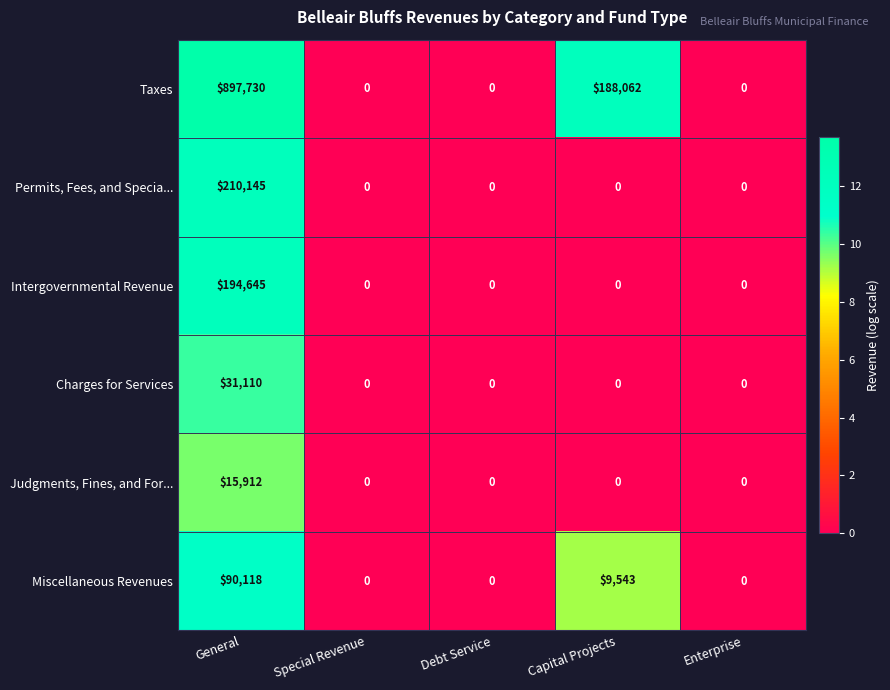

What is the total value across all series at Capital Projects?

197605